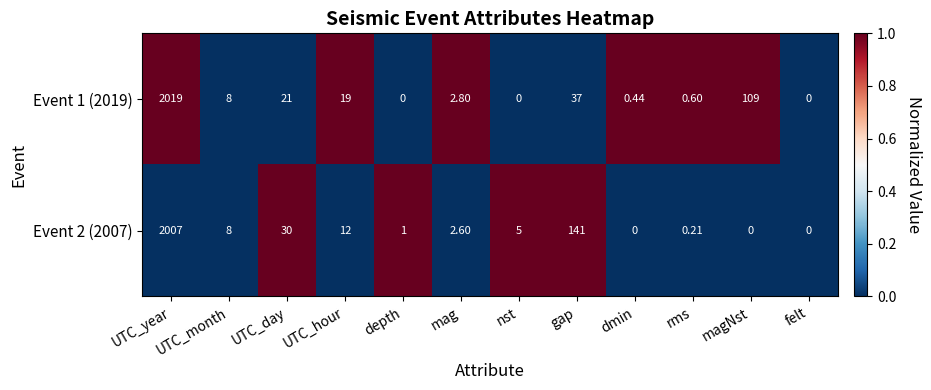

List the series in order of their peak value, highest first.

Event 1 (2019), Event 2 (2007)